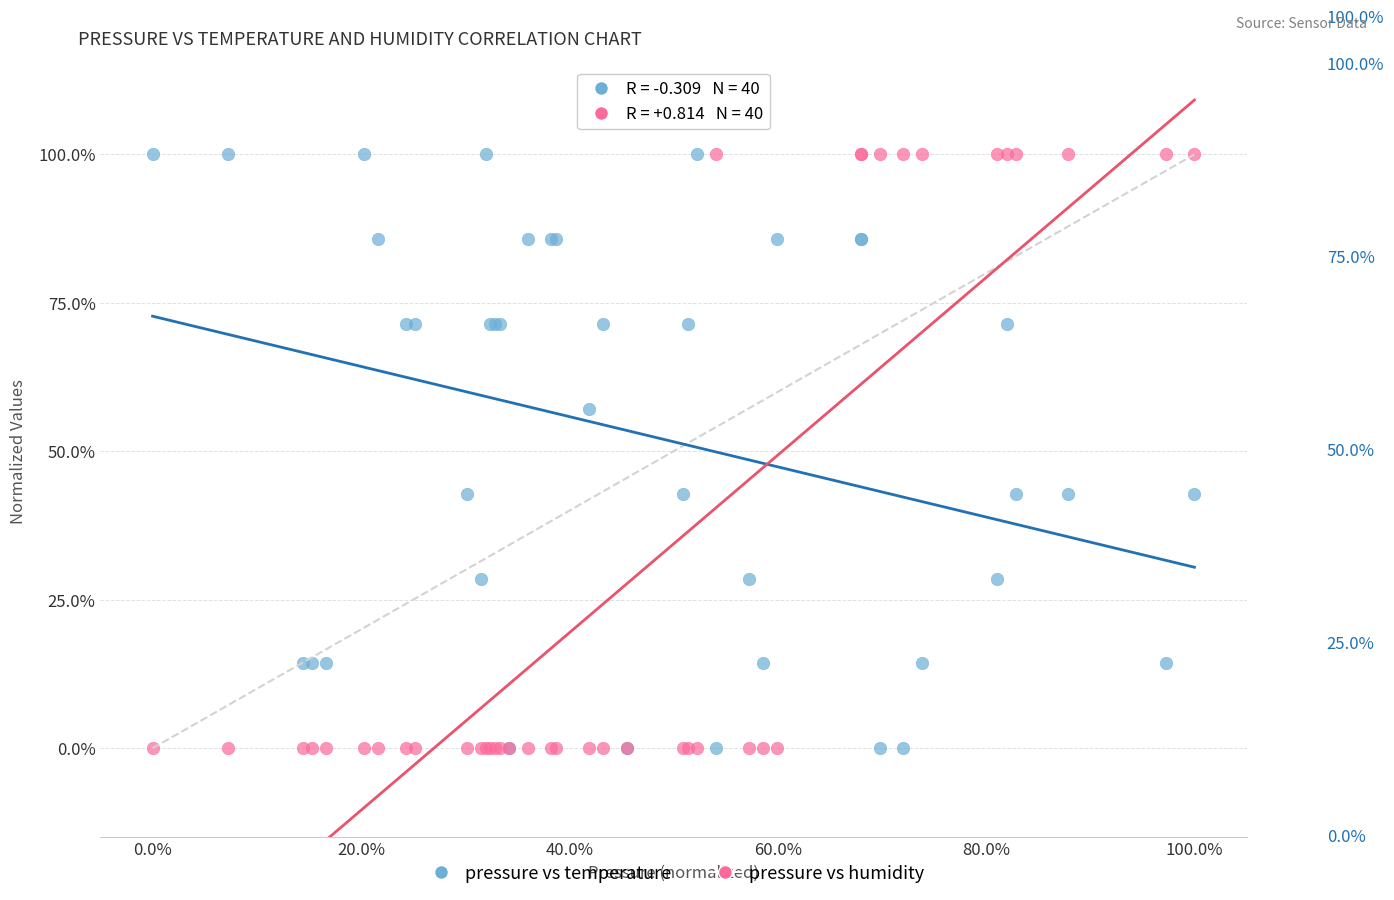

What are all the series names shown in the legend?

pressure vs temperature, pressure vs humidity